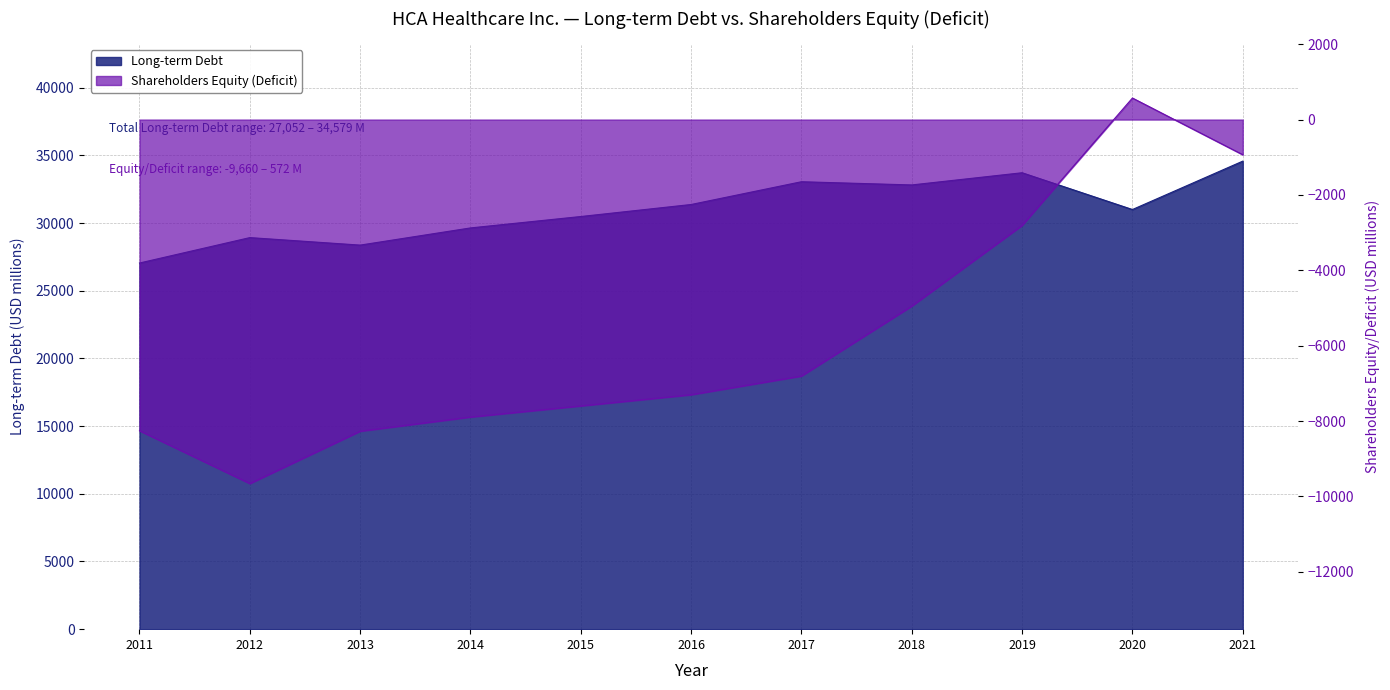

Which series changed the most between 2011 and 2013?

Long-term Debt